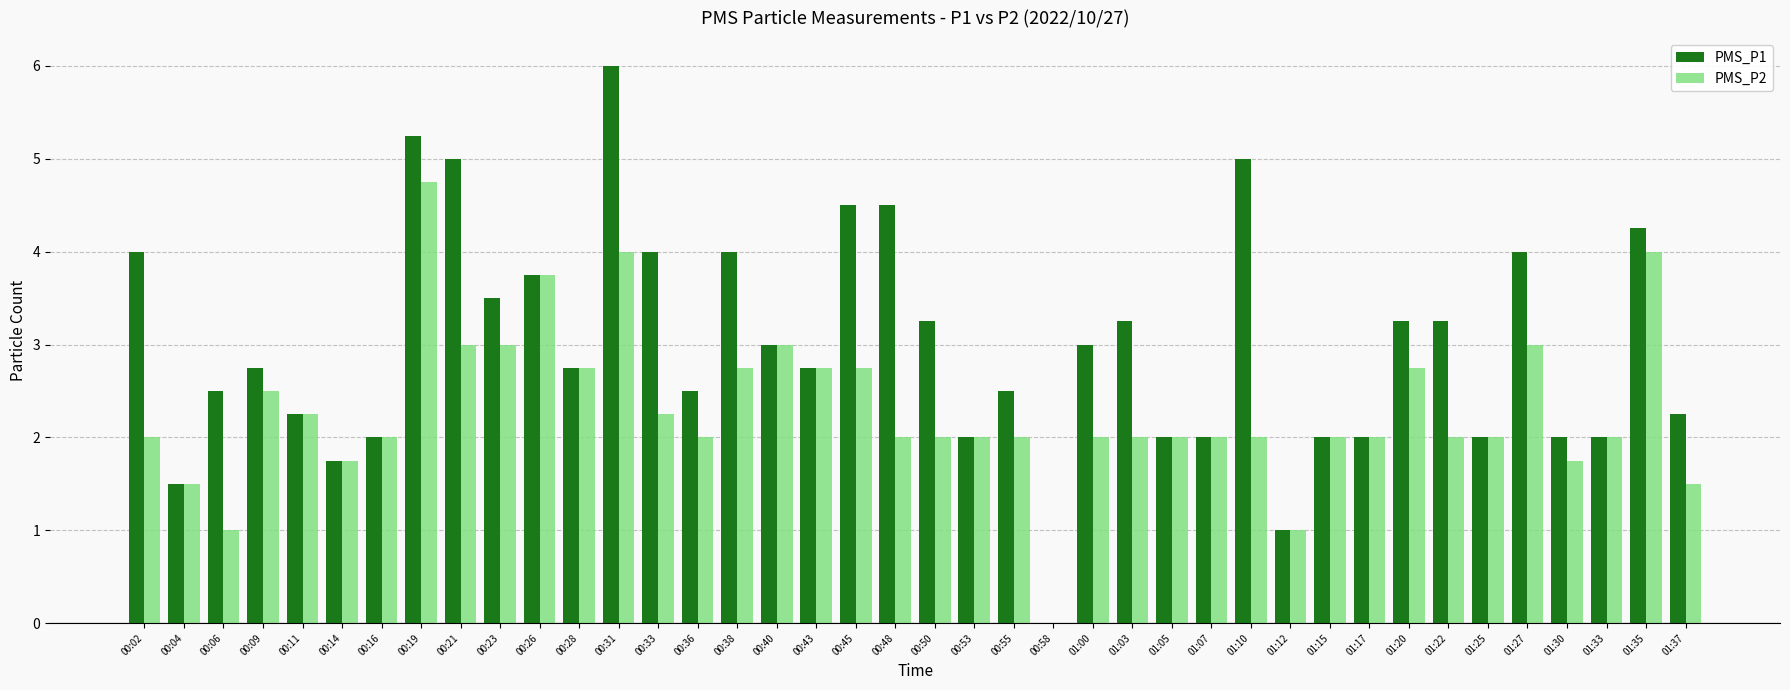

The value of PMS_P2 at 01:17 is 2.0. True or false?

True